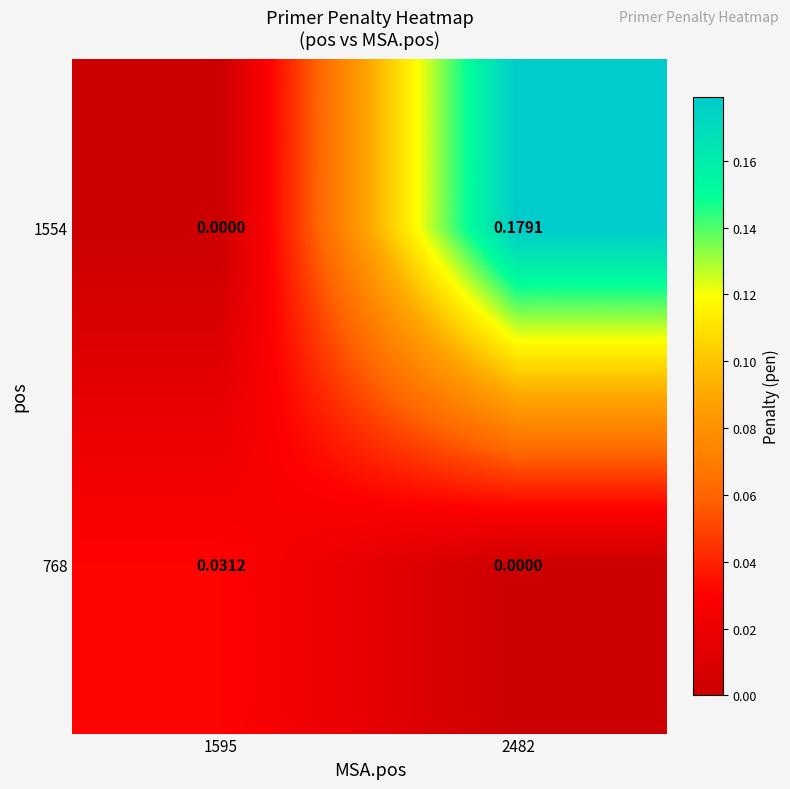

How many data points in 768 are above 0?

1